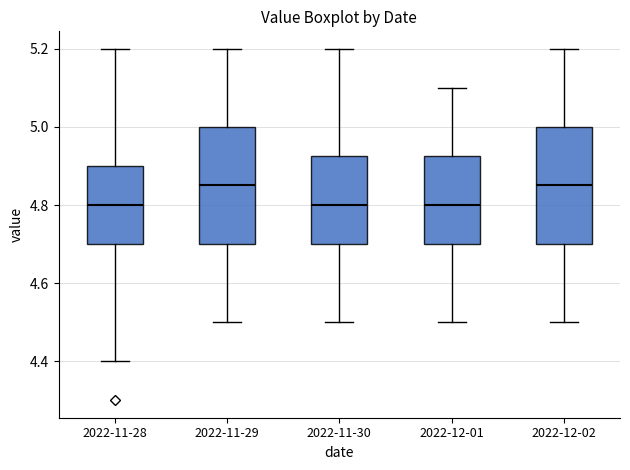

Reading left to right, transcribe this box plot: for each box, give where its median line is, the range the box spans, and where its two whiskers end, as read against the y-axis. The values are not printed on the chart, so give them approximately, as read against the axis.

2022-11-28: median 4.80, box 4.70 to 4.90, whiskers 4.40 to 5.20
2022-11-29: median 4.86, box 4.70 to 5.00, whiskers 4.50 to 5.20
2022-11-30: median 4.80, box 4.70 to 4.92, whiskers 4.50 to 5.20
2022-12-01: median 4.80, box 4.70 to 4.92, whiskers 4.50 to 5.10
2022-12-02: median 4.86, box 4.70 to 5.00, whiskers 4.50 to 5.20